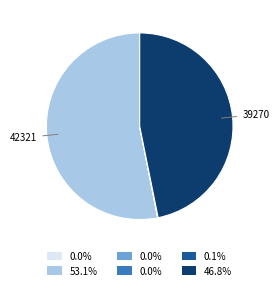

Does any single category account for the majority?

Yes